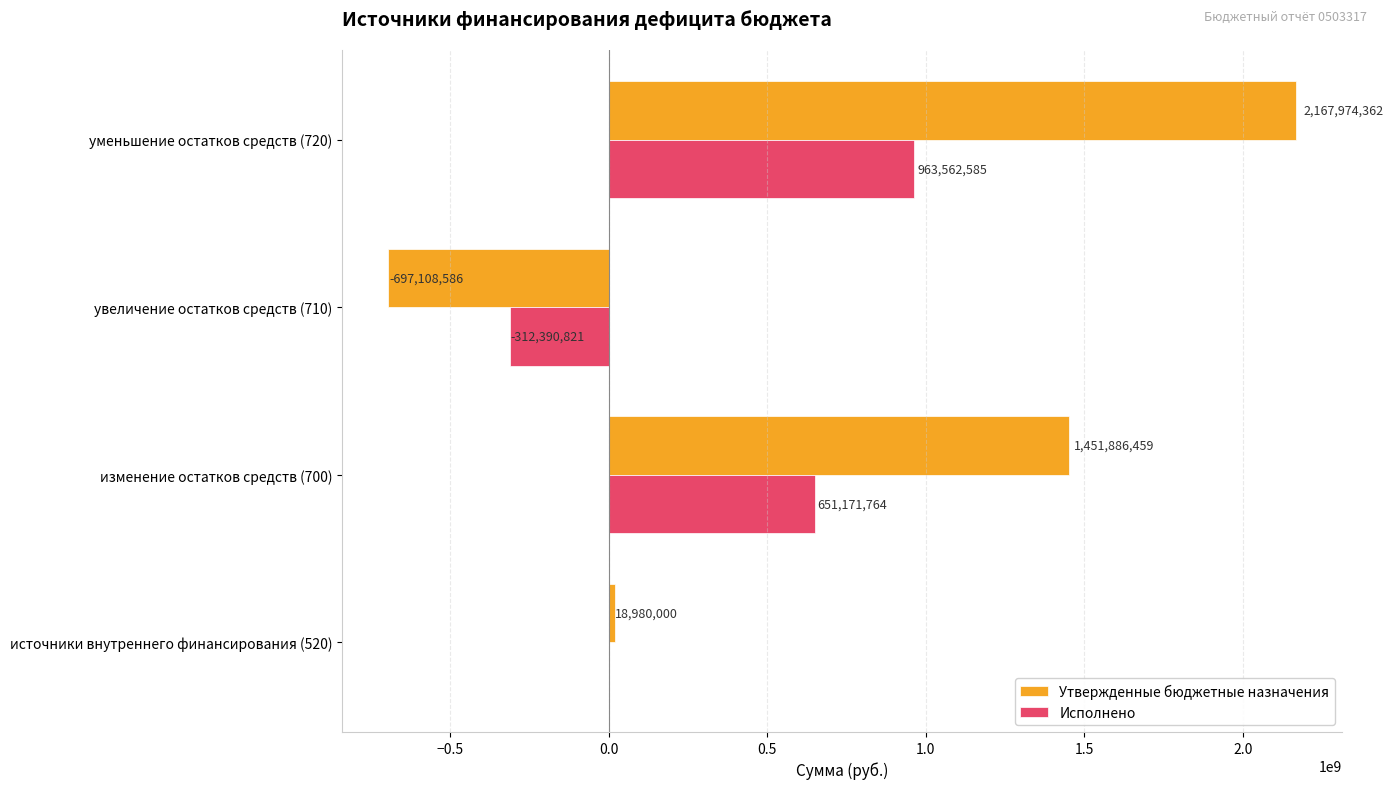

At which label is Исполнено closest to 325585881?

источники внутреннего финансирования (520)